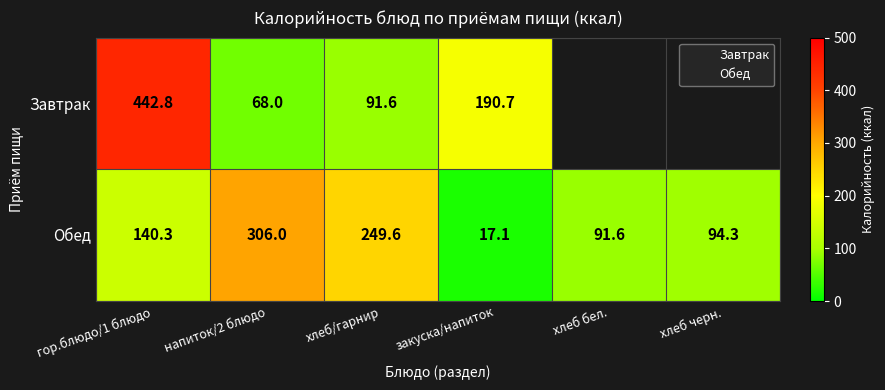

Where does the Обед series first go above 140?

гор.блюдо/1 блюдо